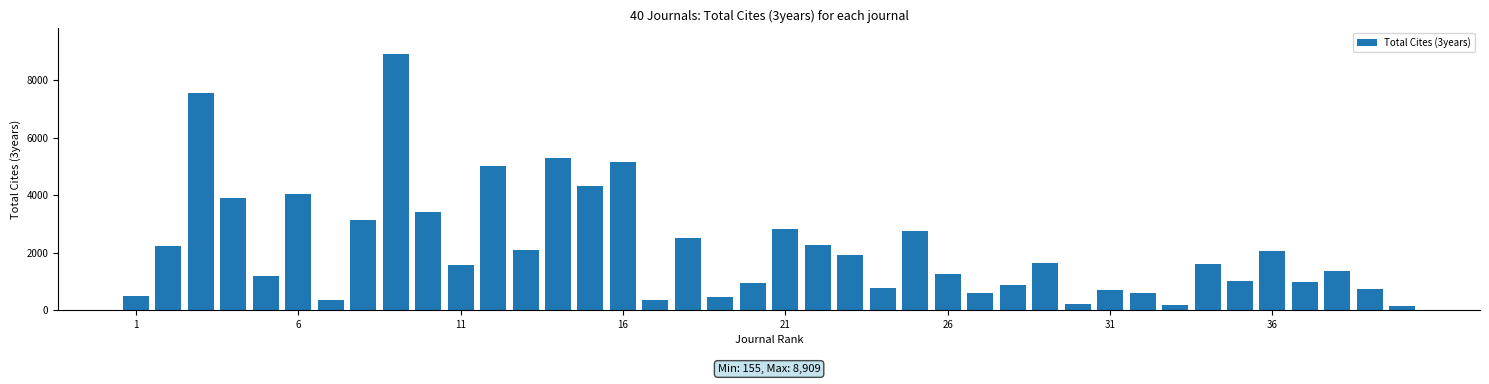

What is the value of the 16th bar from the left?

5140